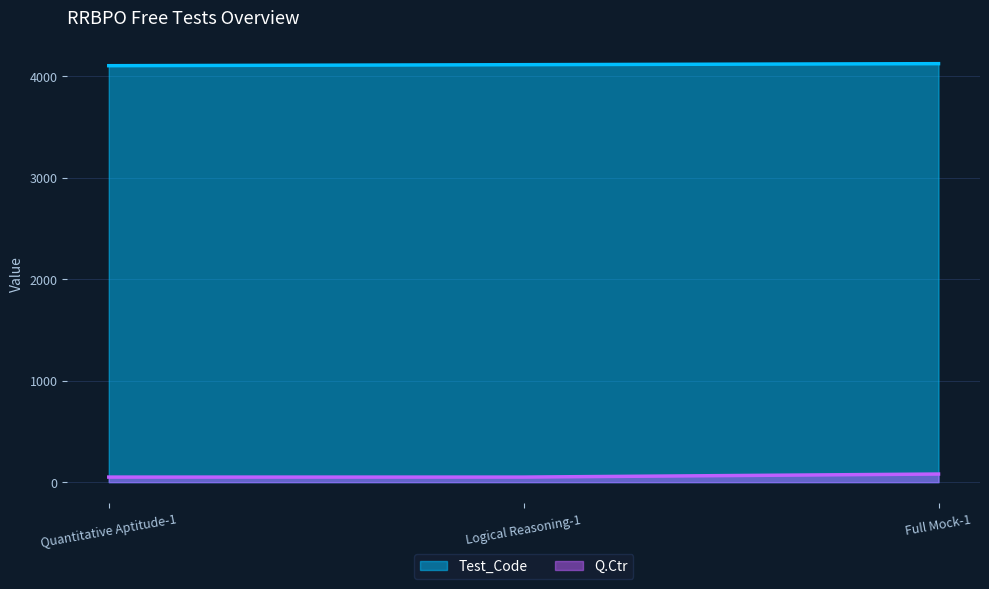

What is the value of the Q.Ctr point at the 1st from the left?

50